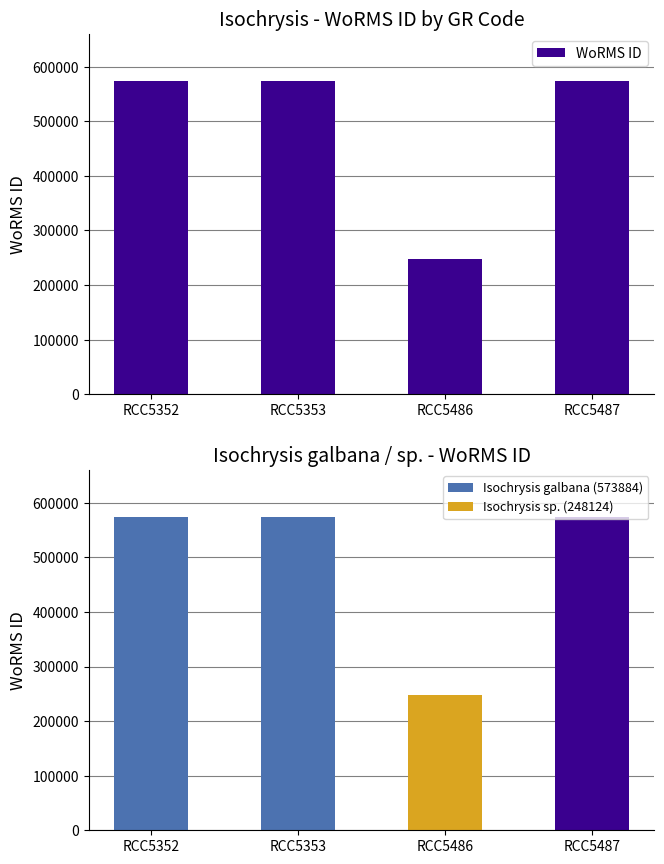

How many values are below 573884?

1